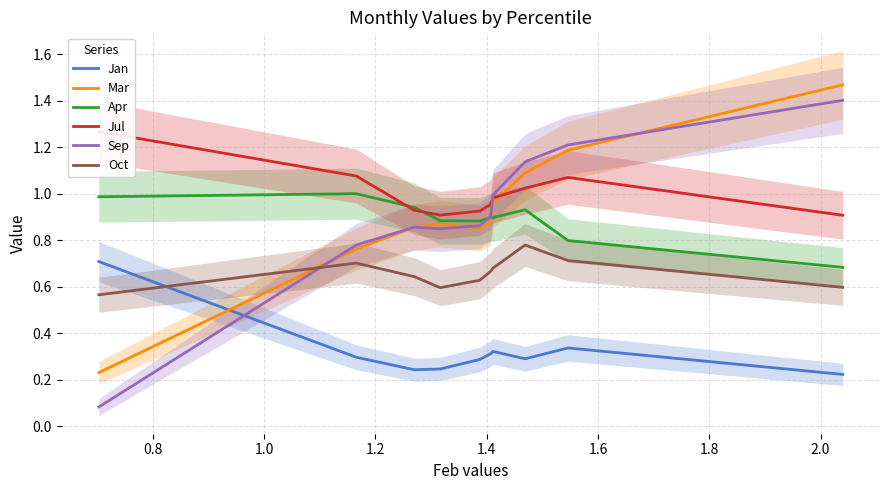

What is the highest value of the Sep series?

1.4